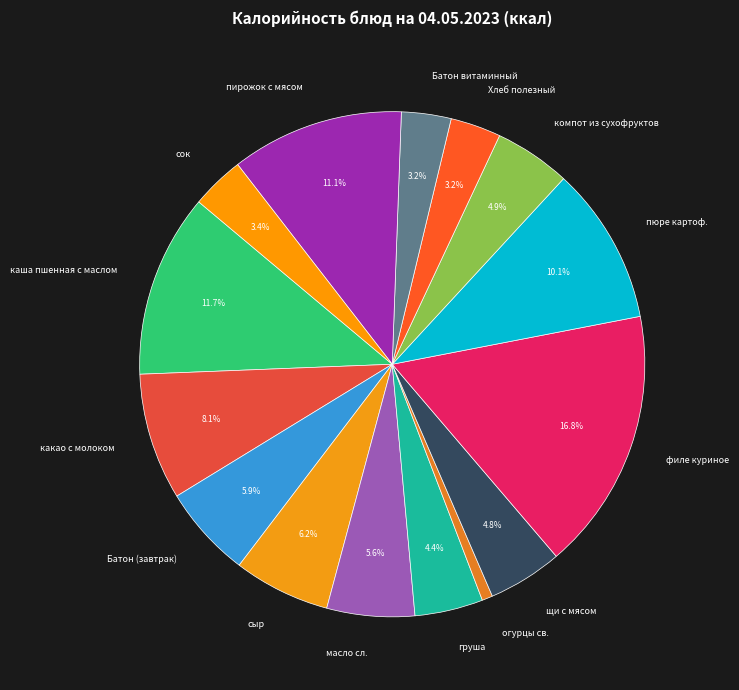

What is the smallest slice in the pie chart?

огурцы св.